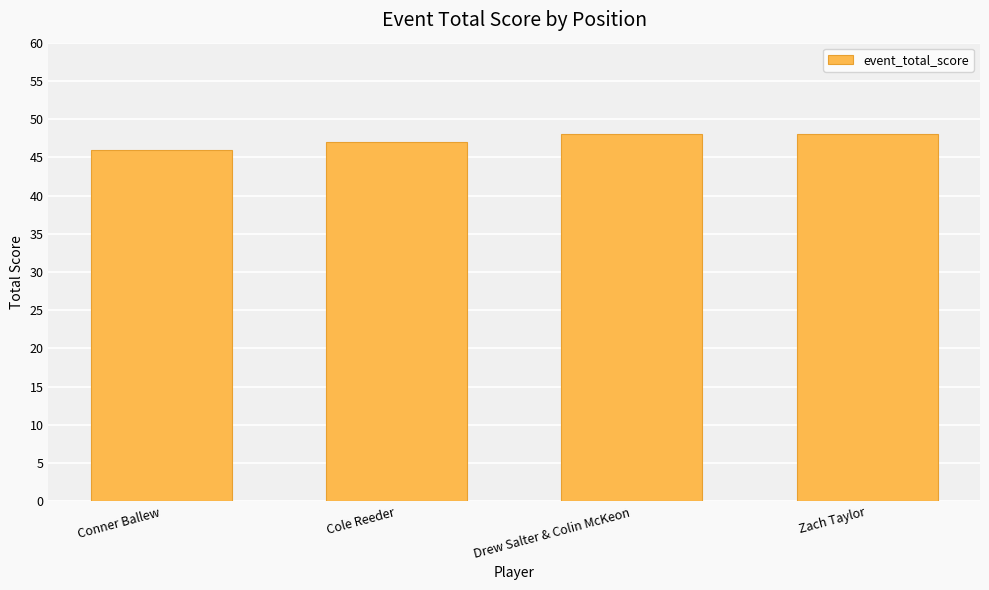

What value does the data have at Cole Reeder?

47